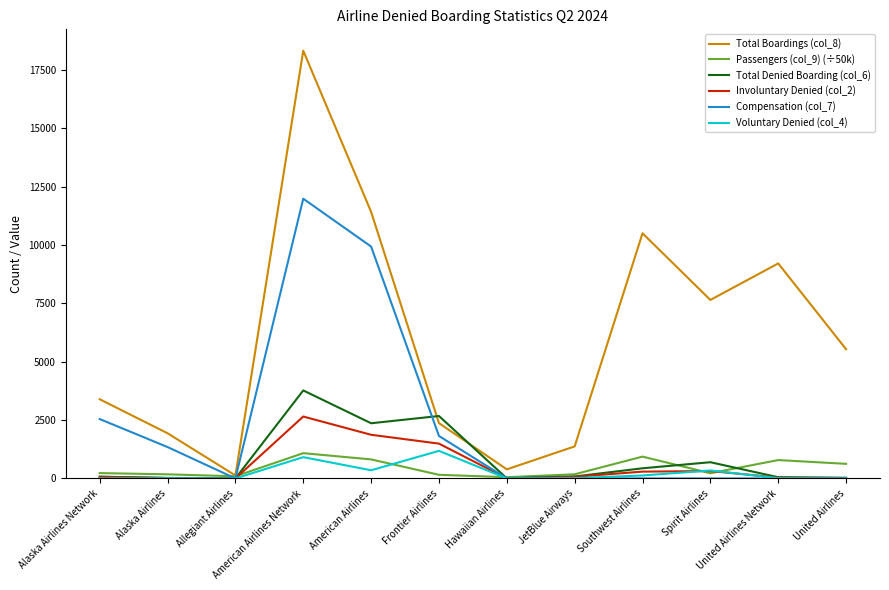

Which series has the largest total across all categories?

Total Boardings (col_8)